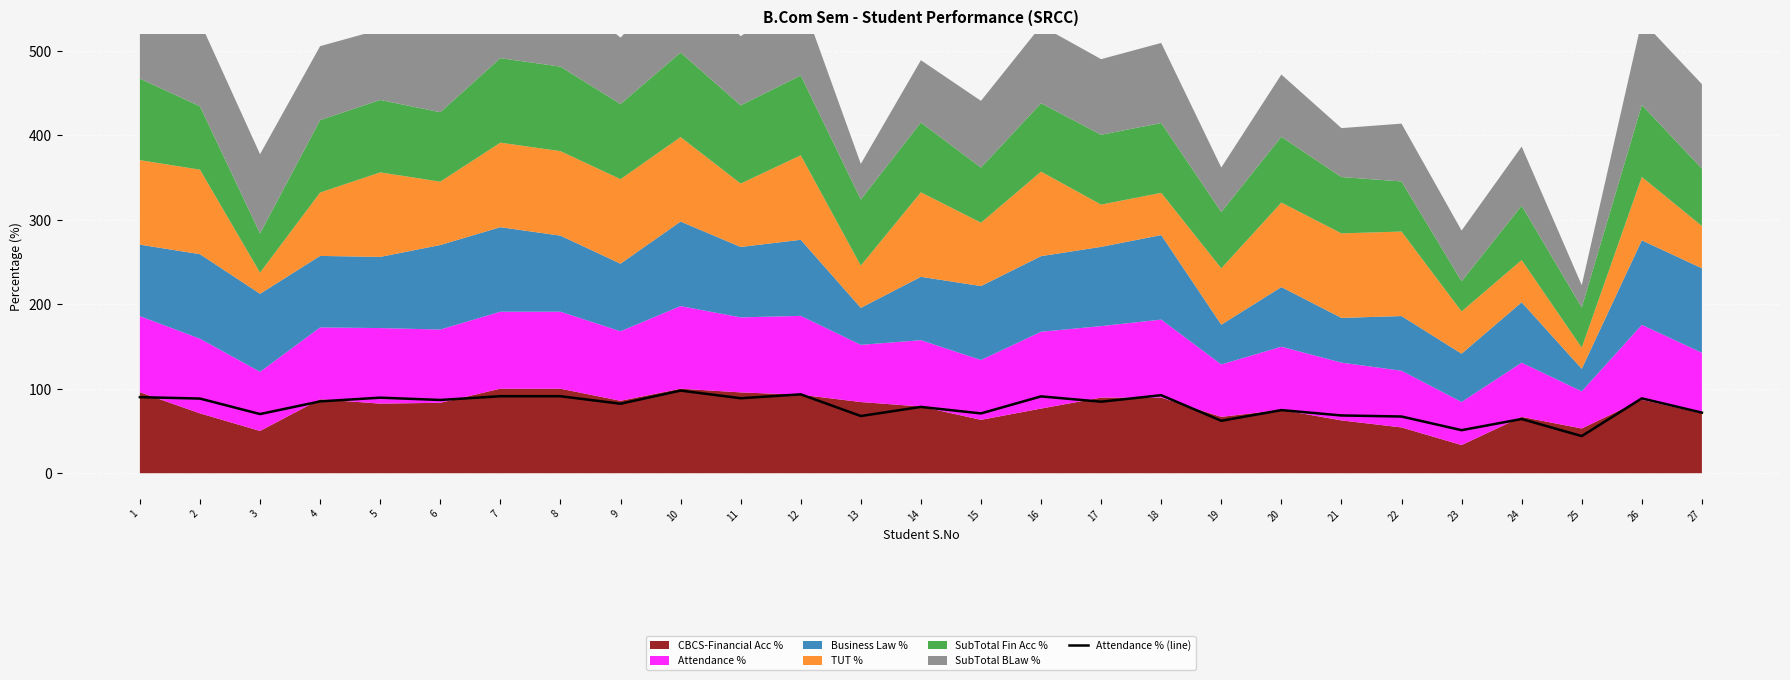

At which label does the data first exceed 84?

1